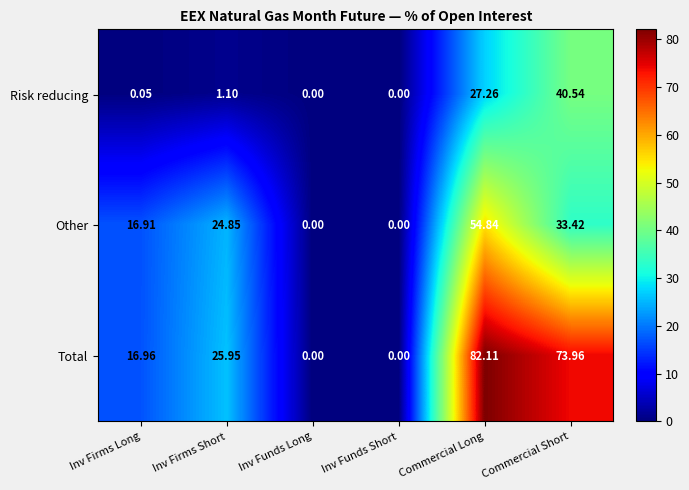

How many data points in Other are above 24?

3